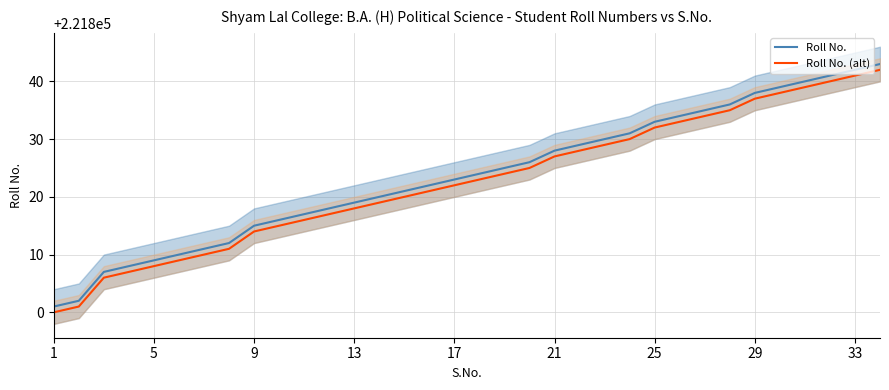

Rank the series by their average value, from highest to lowest.

Roll No., Roll No. (alt)